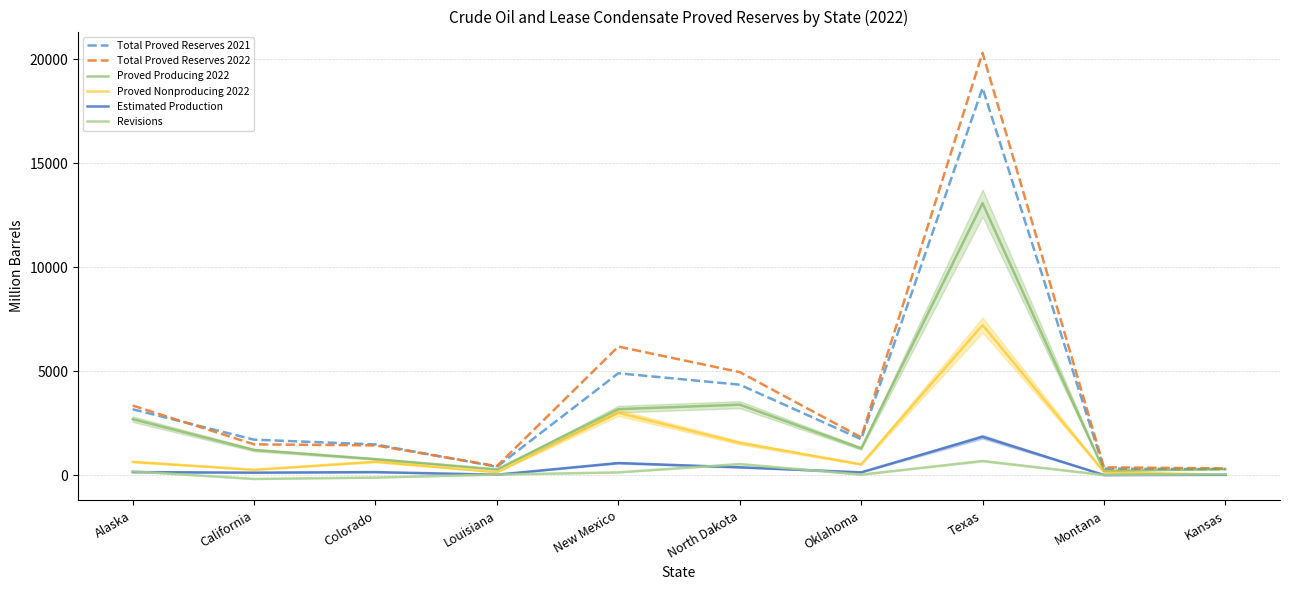

Is it true that Proved Producing 2022 equals 13083 at Texas?

True